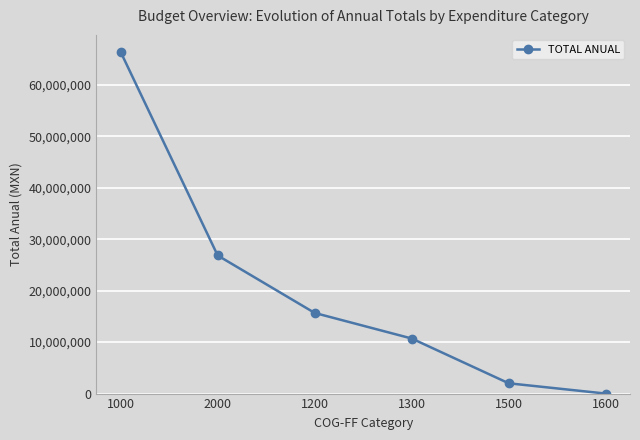

How many series are shown in this chart?

1